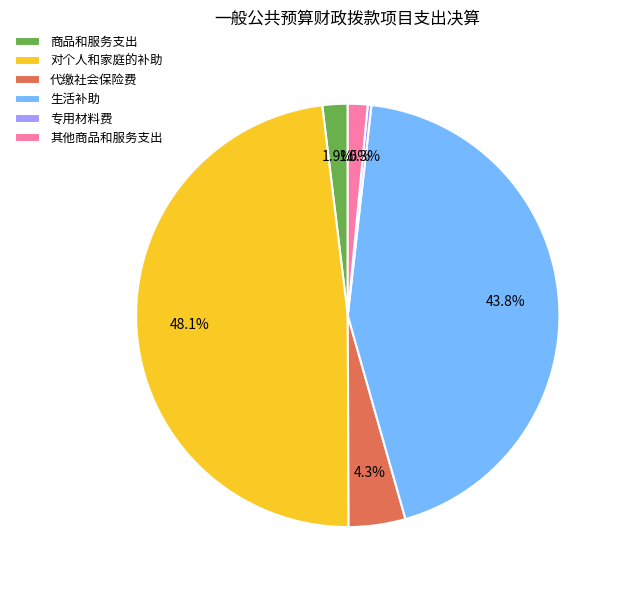

Which slice is the largest?

对个人和家庭的补助